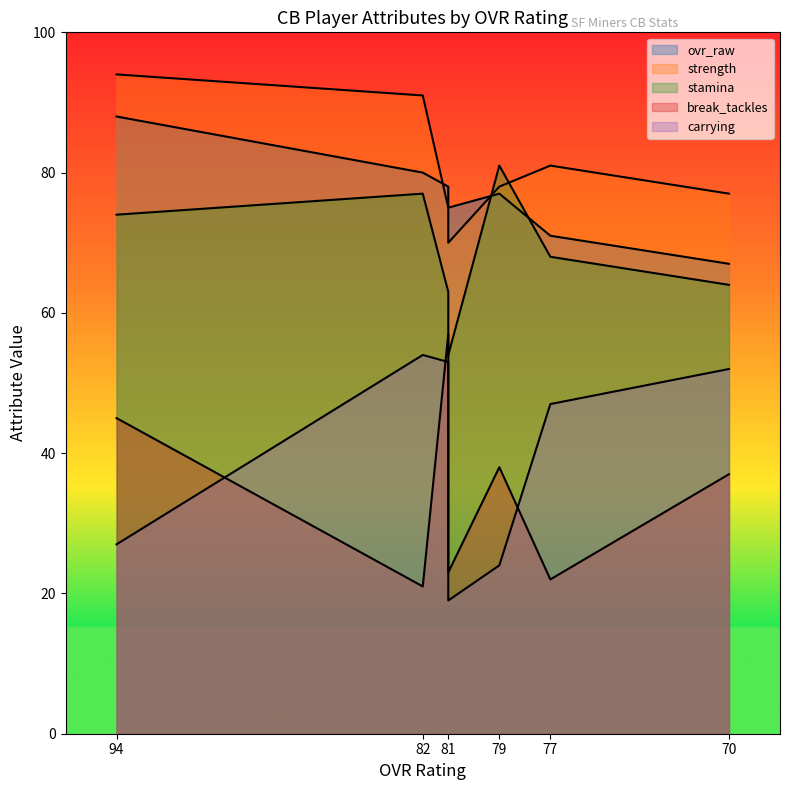

Which series has the widest spread of values?

break_tackles